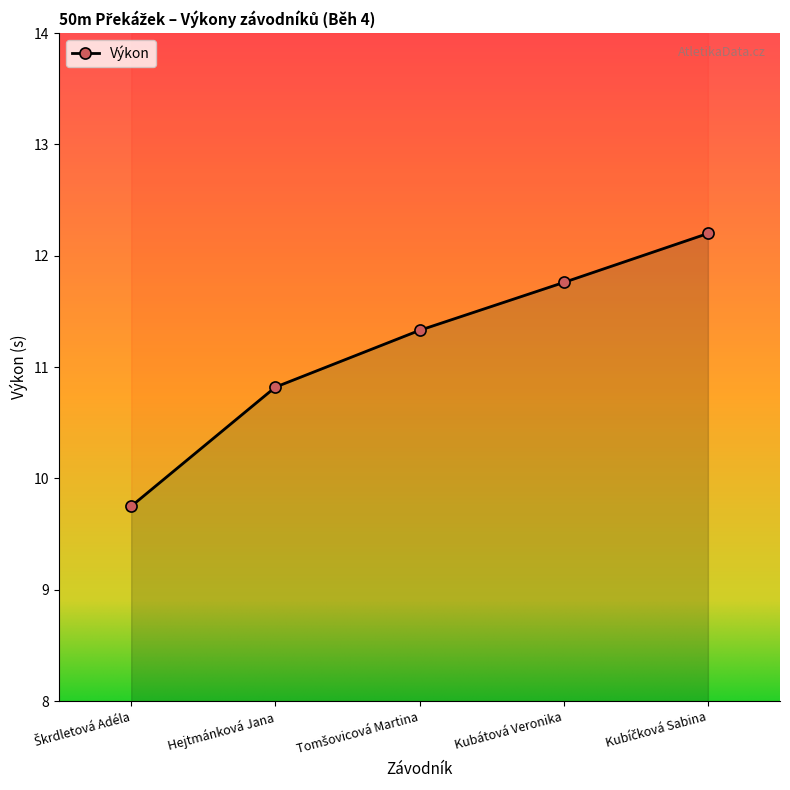

What is the smallest value displayed?

9.8